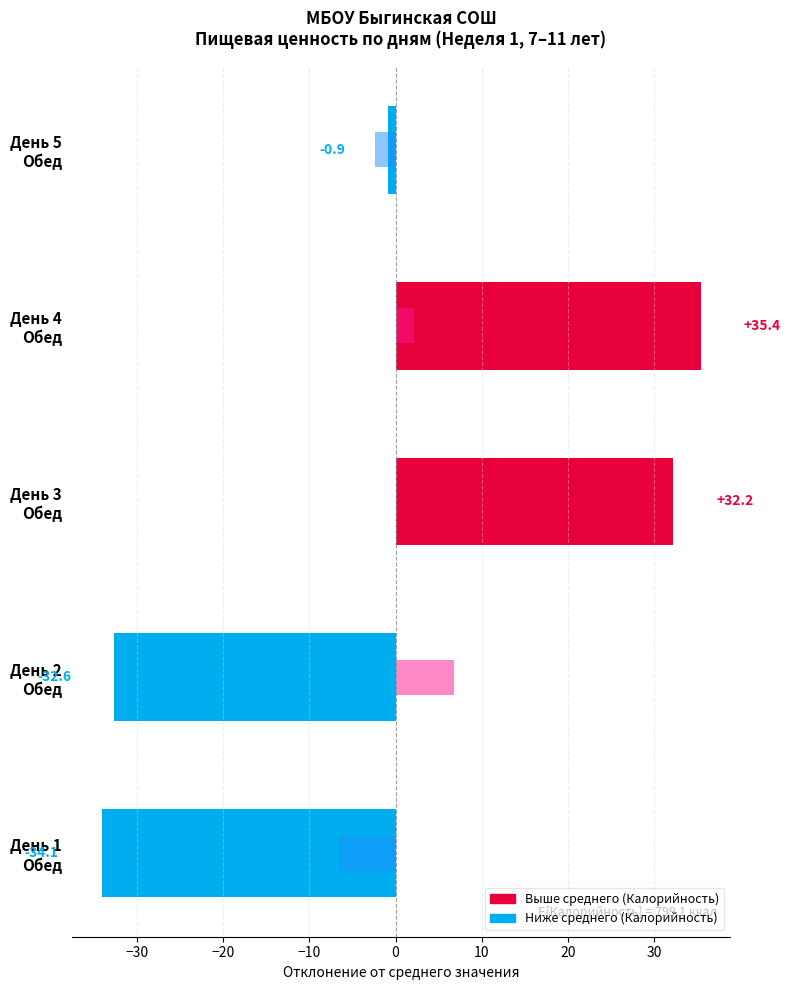

What is the difference between the maximum and second lowest values in the Белки (отклонение от среднего) series?

9.1